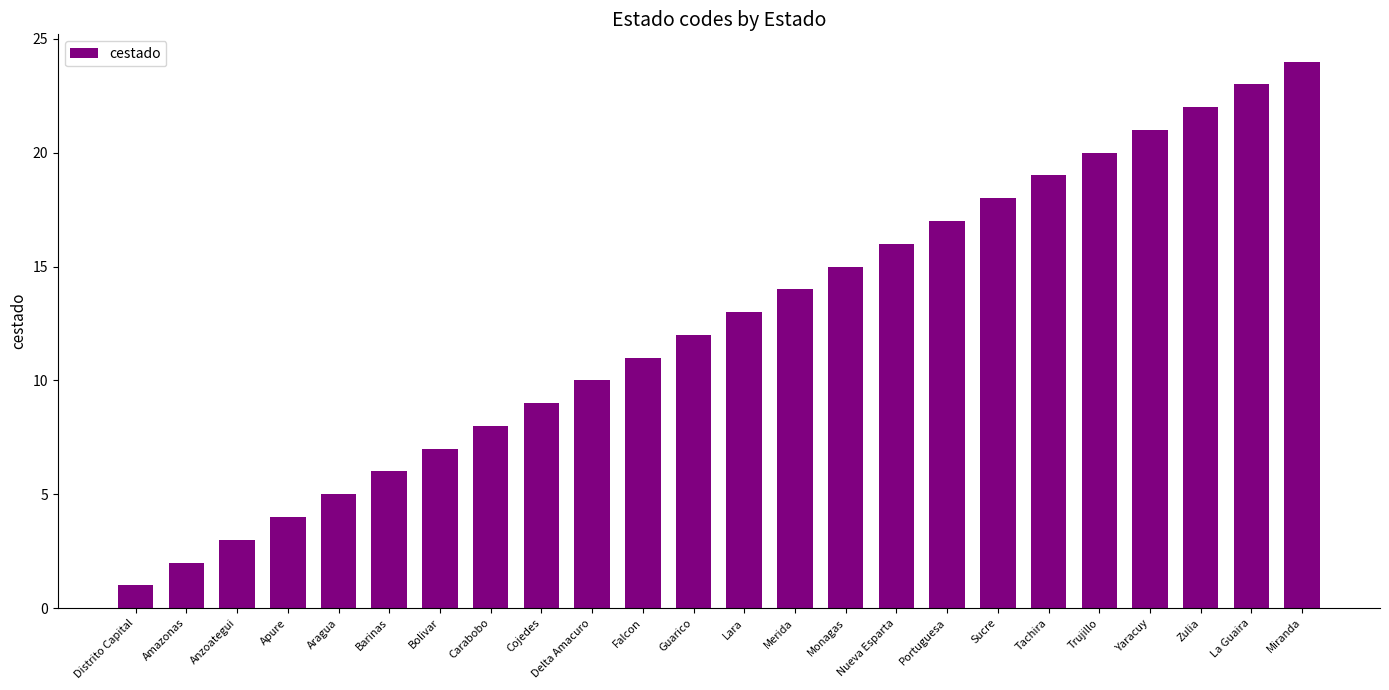

Does the chart contain any negative values?

No